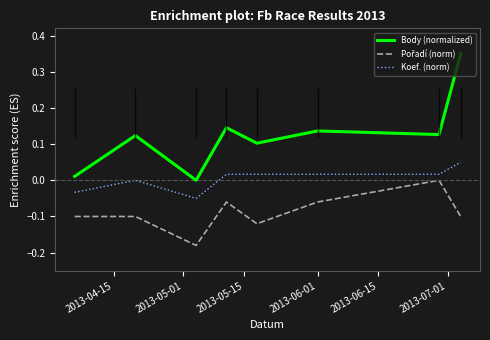

Which series has the largest range (max minus min)?

Body (normalized)